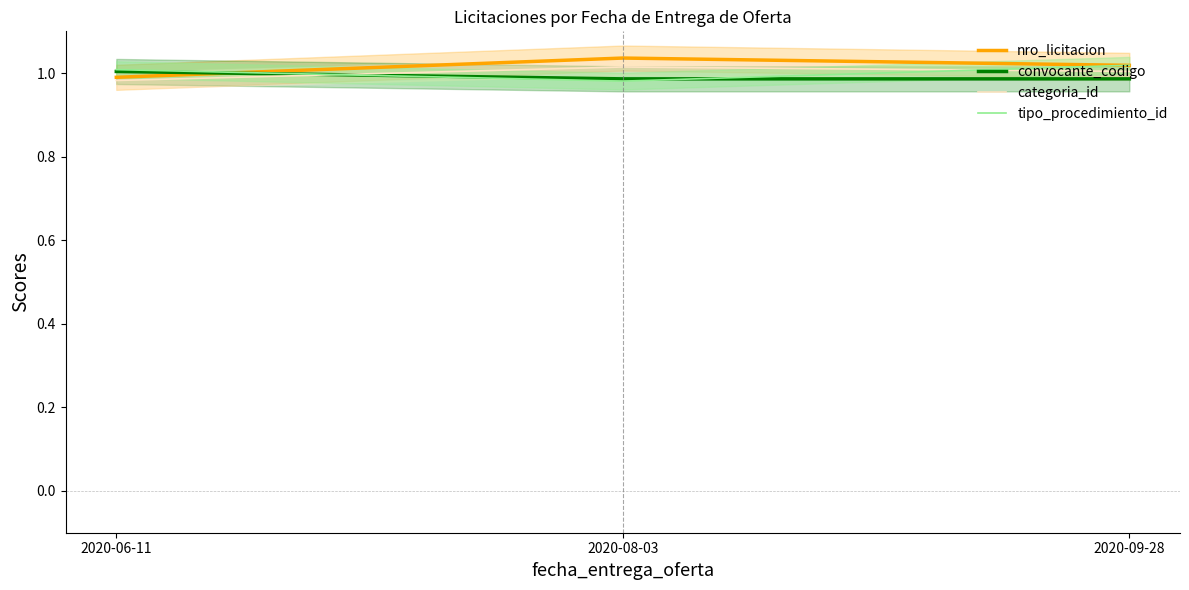

What position from the right is 2020-08-03?

2